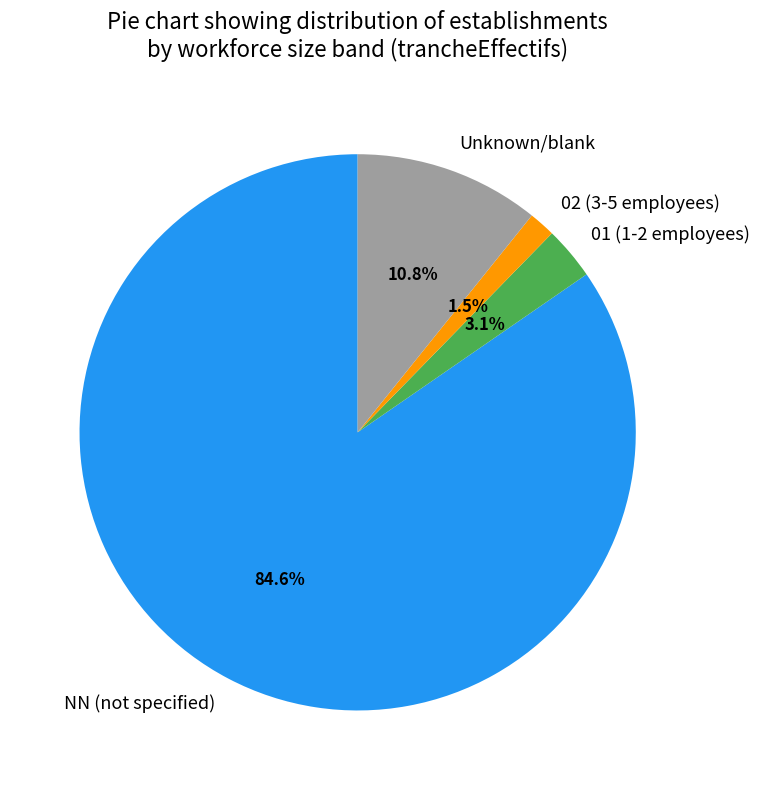

What percentage do NN (not specified) and 01 (1-2 employees) together represent?

87.7%